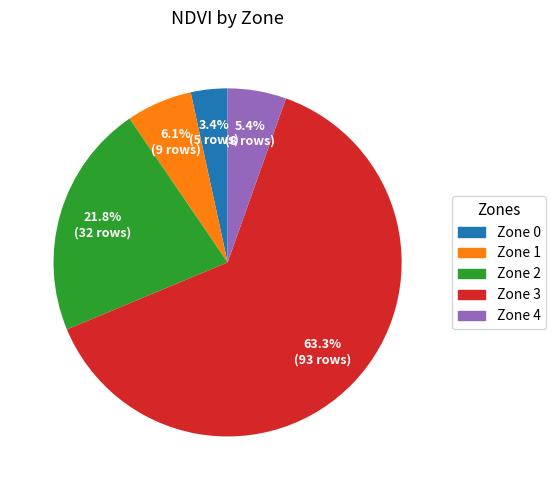

Approximately how many times larger is the value at Zone 4 compared to Zone 1?

0.9